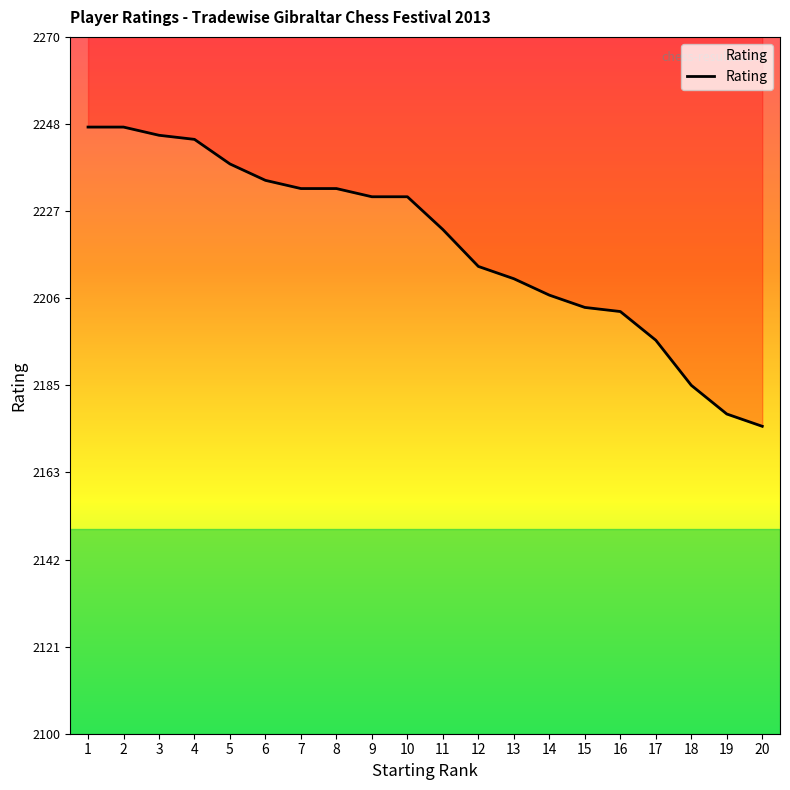

Count the number of values greater than 2231.

8